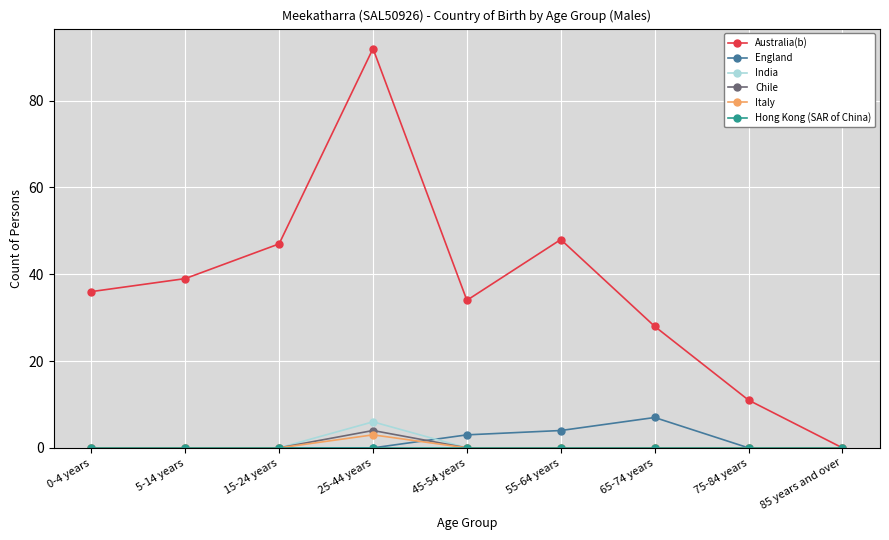

The England series shows 7 at 55-64 years. True or false?

False